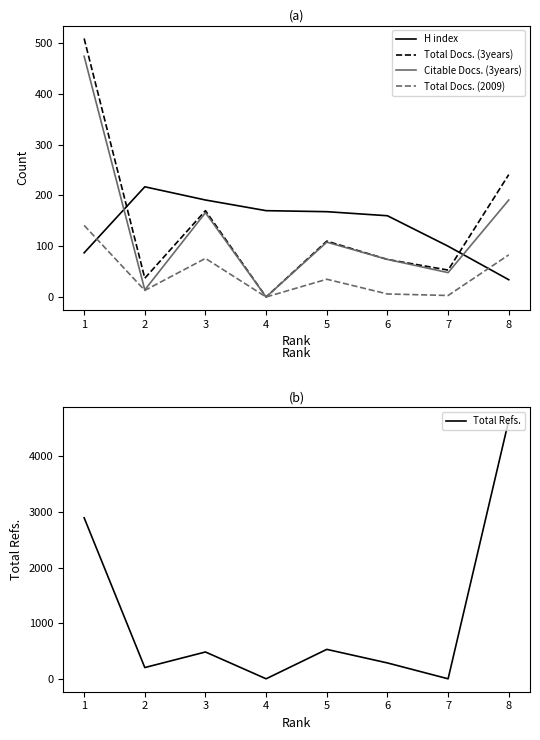

Which has a higher value, 5 or 1?

5